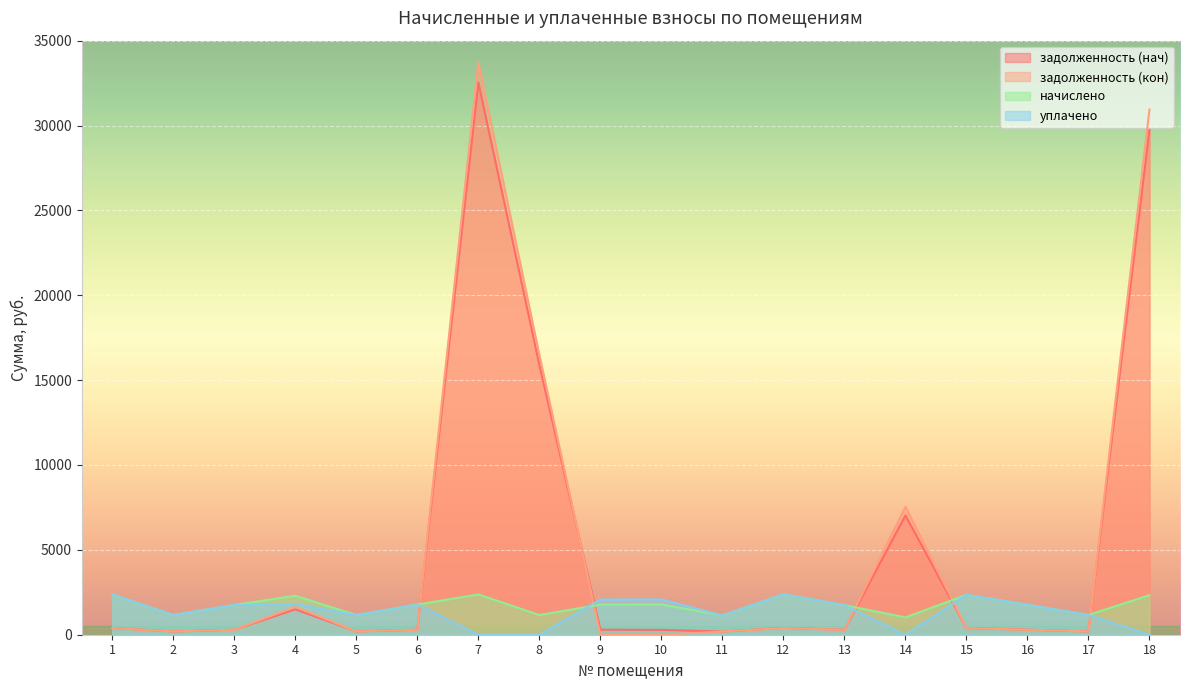

How many lines are shown in the chart?

4